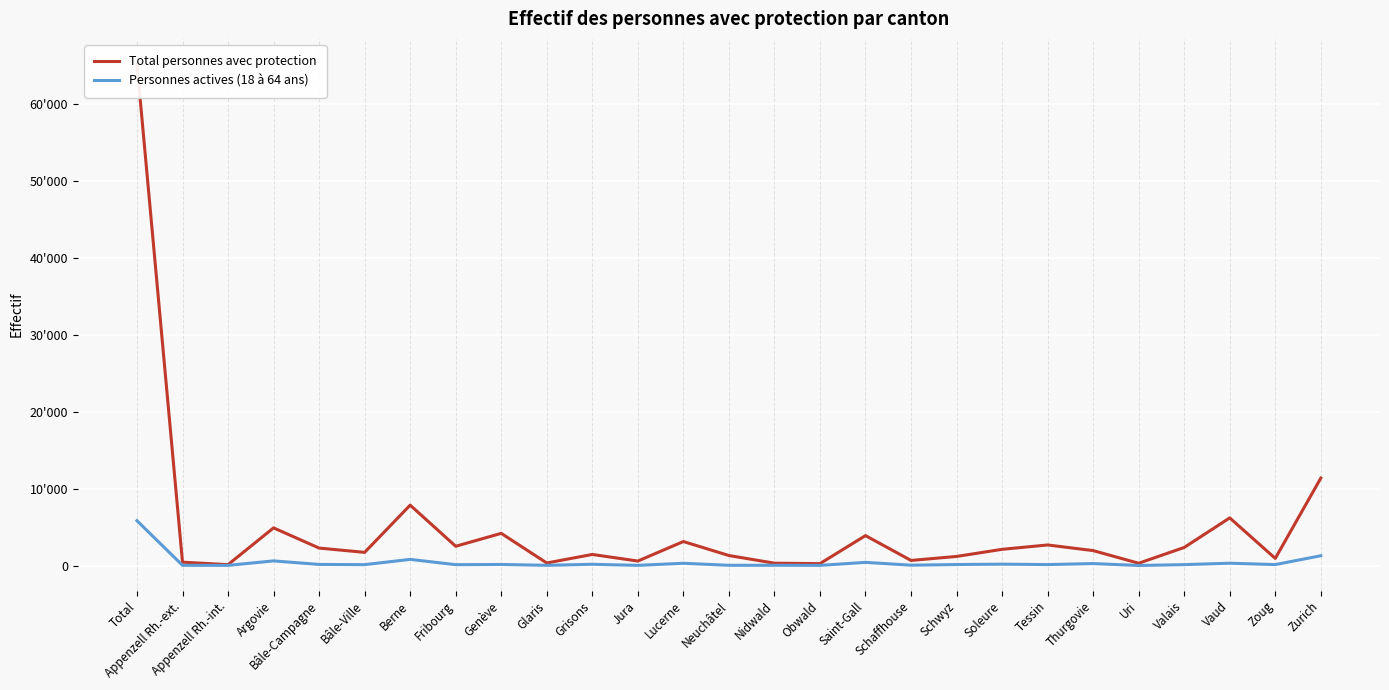

Which series changed the most between Zoug and Zurich?

Total personnes avec protection